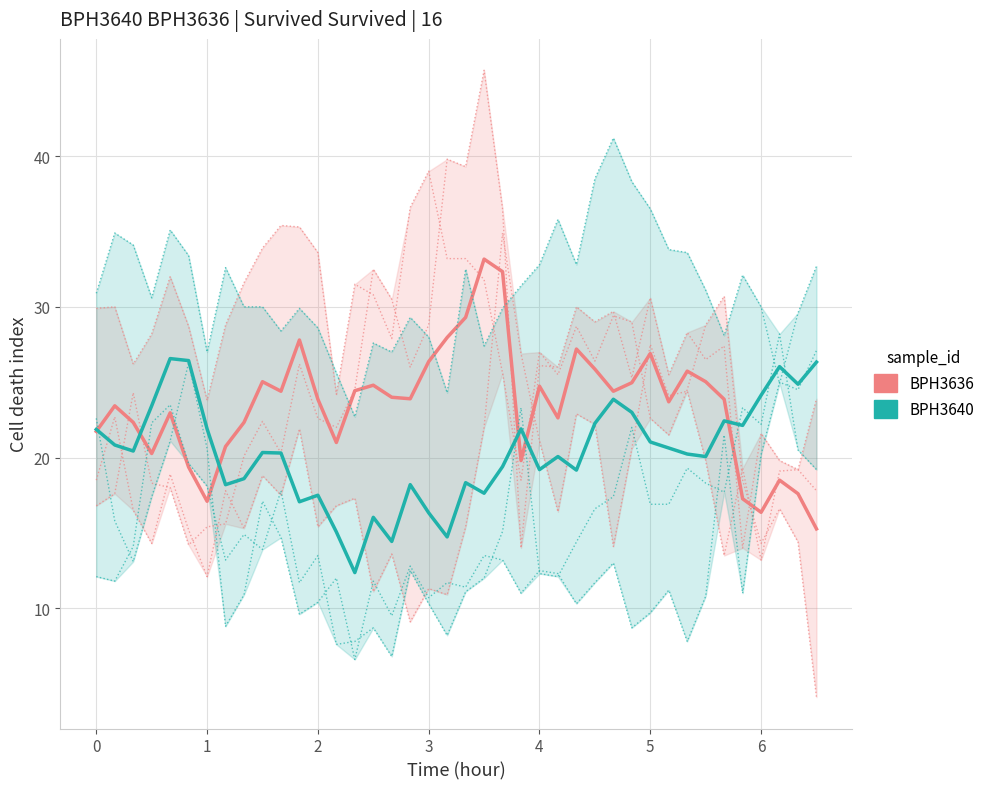

The BPH3640 series shows 11.4 at 31. True or false?

False